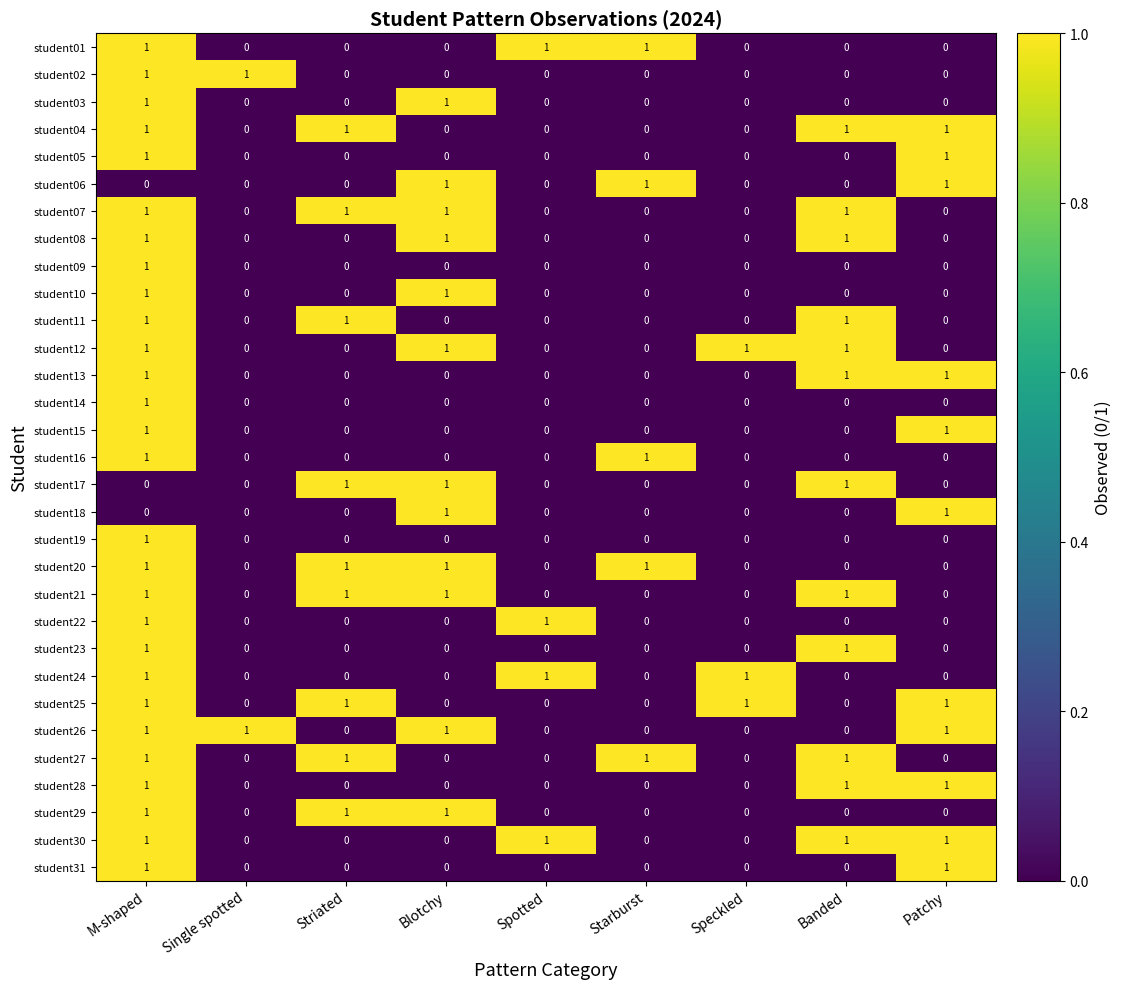

At which category is the sum across all series the highest?

M-shaped